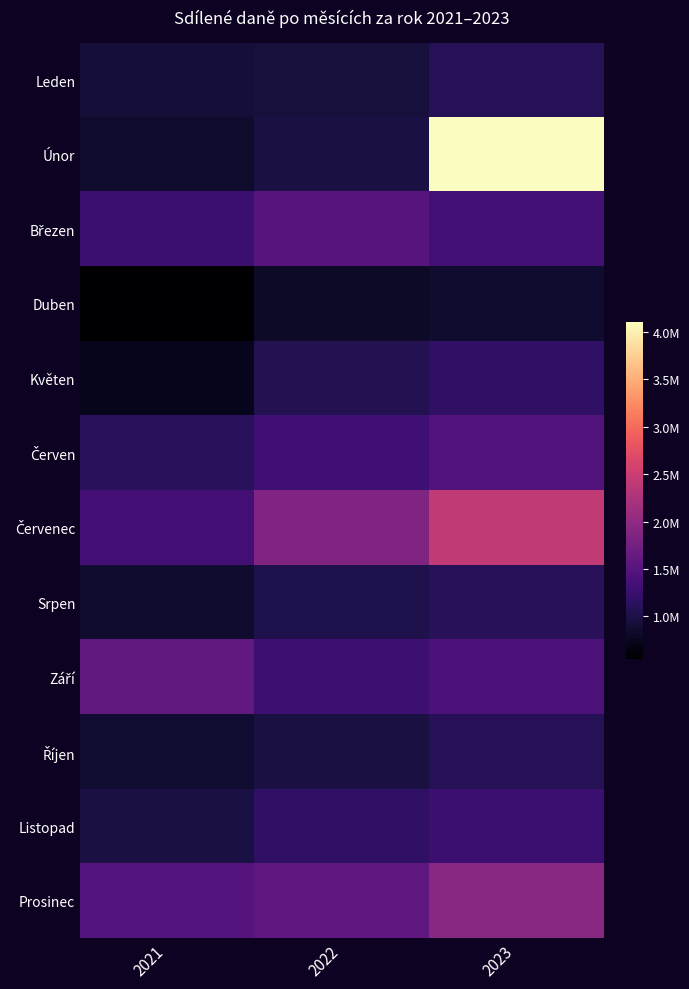

List the series in order of their peak value, lowest first.

Duben, Leden, Říjen, Srpen, Květen, Listopad, Červen, Březen, Září, Prosinec, Červenec, Únor